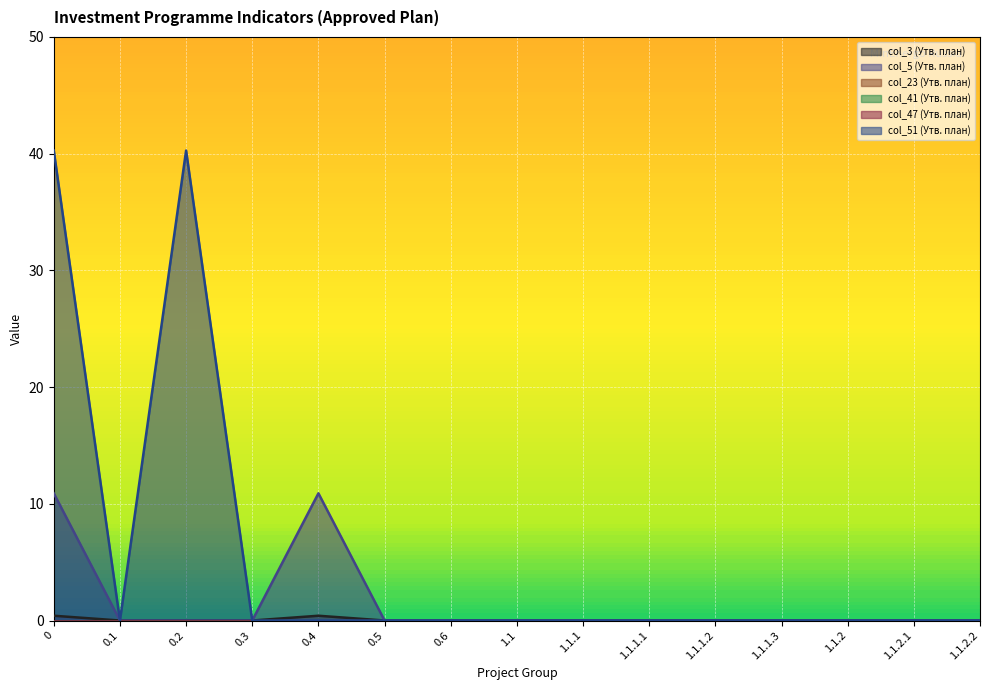

How many data points in col_5 (Утв. план) are above 0?

2